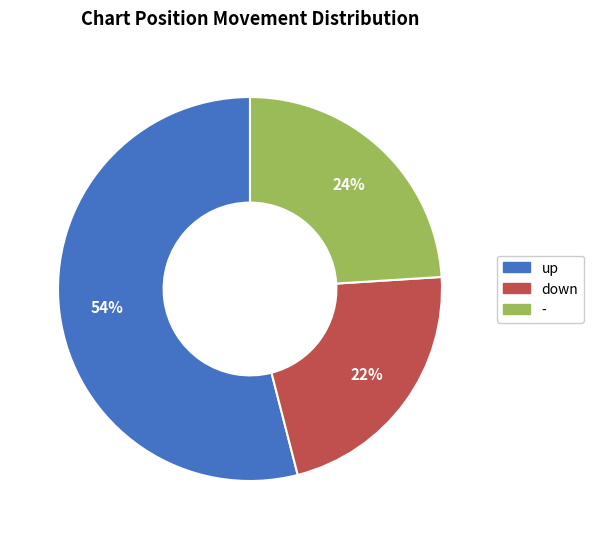

To the nearest percent, what is the difference between the largest and smallest slice percentages?

32%